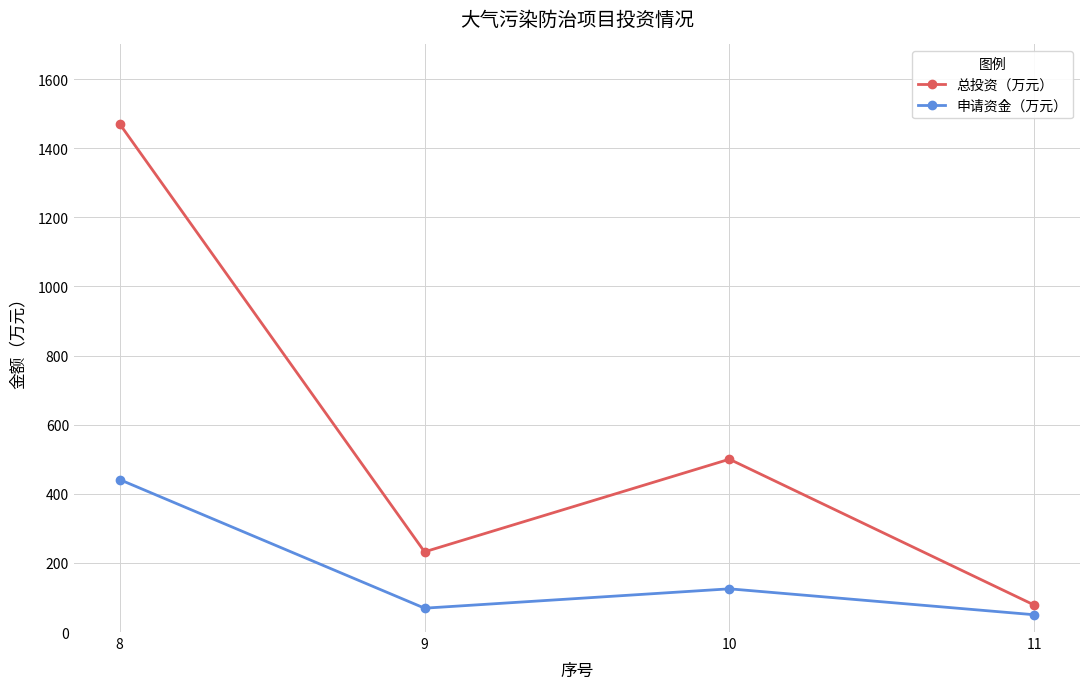

Which series has the largest range (max minus min)?

总投资（万元）